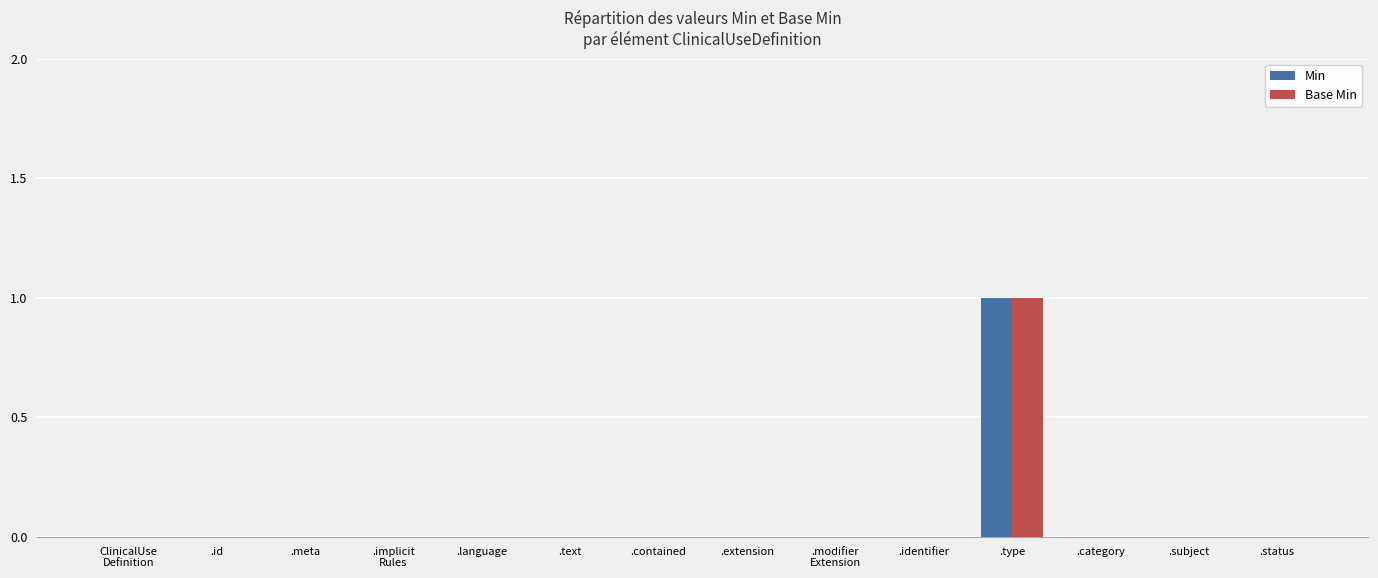

Reading left to right, extract all data points from this chart.

Min: ClinicalUse
Definition=0	.id=0	.meta=0	.implicit
Rules=0	.language=0	.text=0	.contained=0	.extension=0	.modifier
Extension=0	.identifier=0	.type=1	.category=0	.subject=0	.status=0
Base Min: ClinicalUse
Definition=0	.id=0	.meta=0	.implicit
Rules=0	.language=0	.text=0	.contained=0	.extension=0	.modifier
Extension=0	.identifier=0	.type=1	.category=0	.subject=0	.status=0